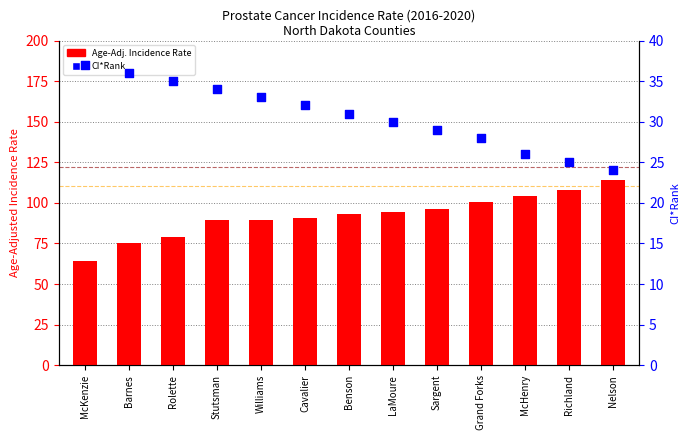

What is the ratio of the value at Rolette to the value at McHenry?

0.8